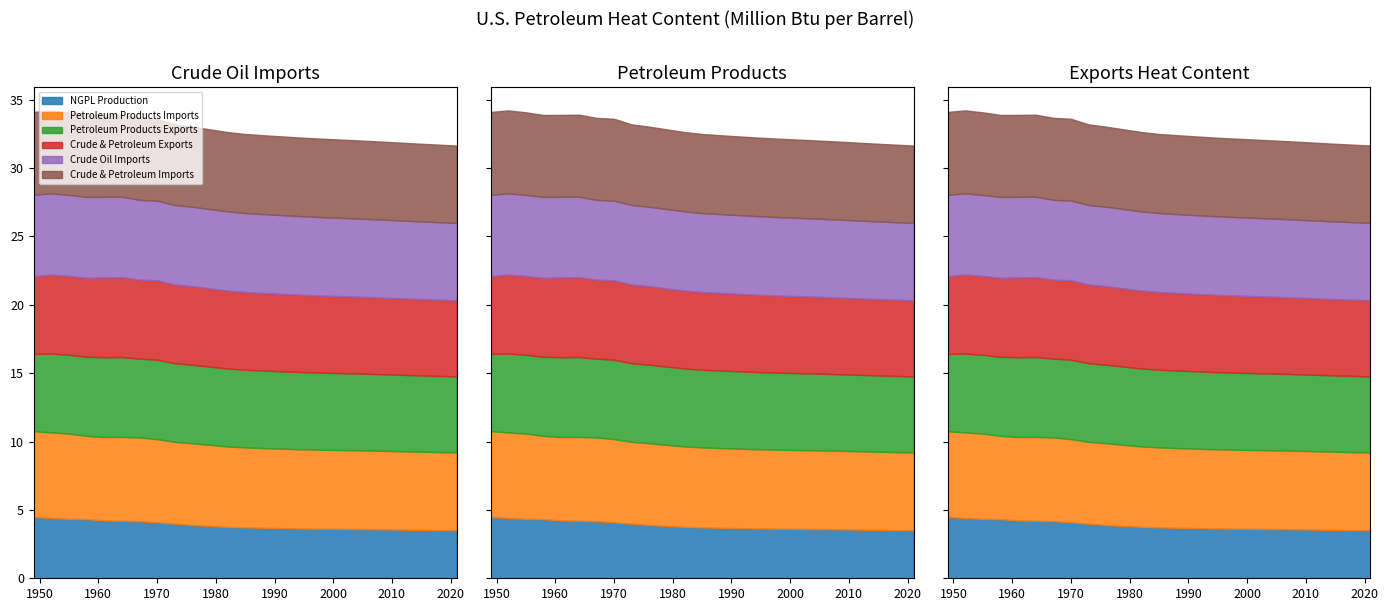

Where is Crude Oil and Petroleum Products Imports Heat Content nearest to the value 5?

2021